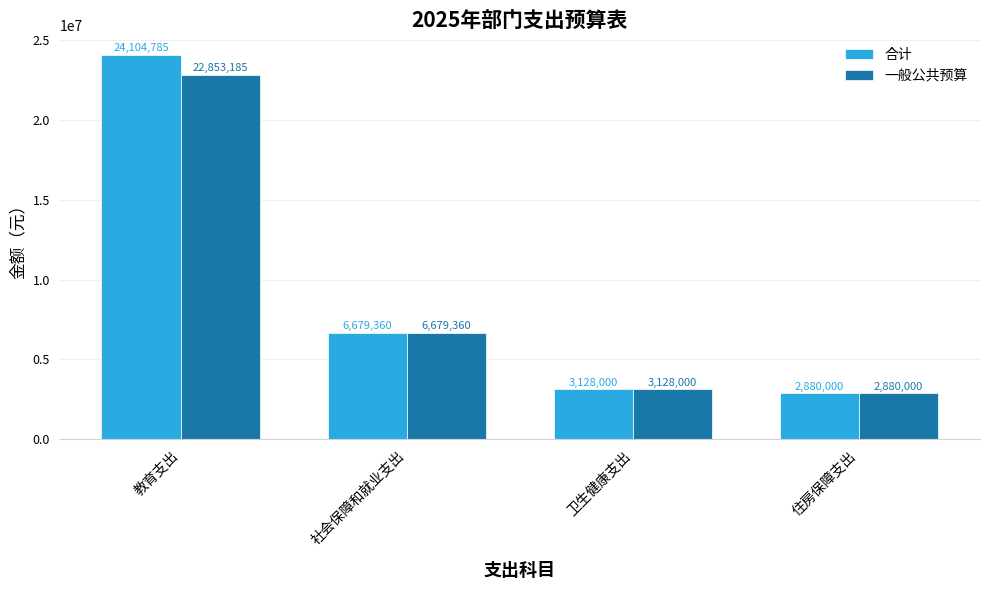

What position from the right is 教育支出?

4